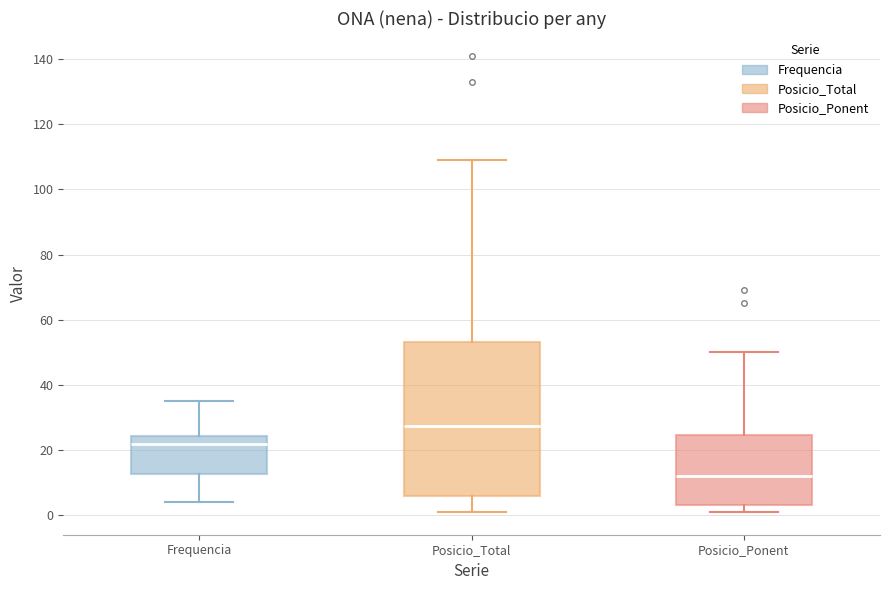

Where is the lower edge of the box for Frequencia on the y-axis? The values are not printed on the chart, so give them approximately, as read against the axis.

12